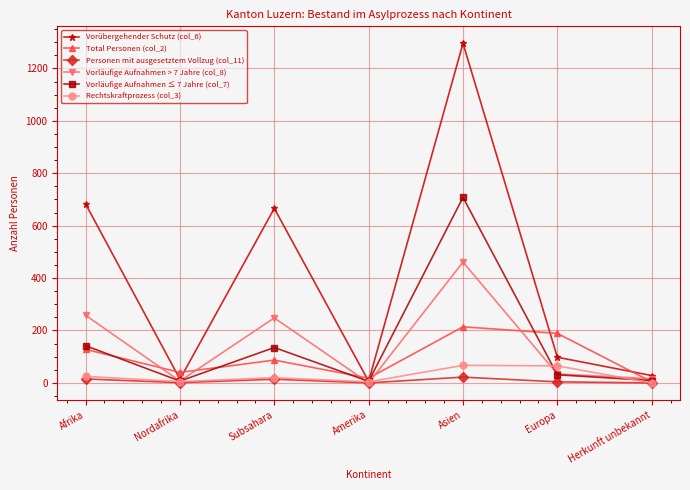

The value of Total Personen (col_2) at Afrika is 72. True or false?

False